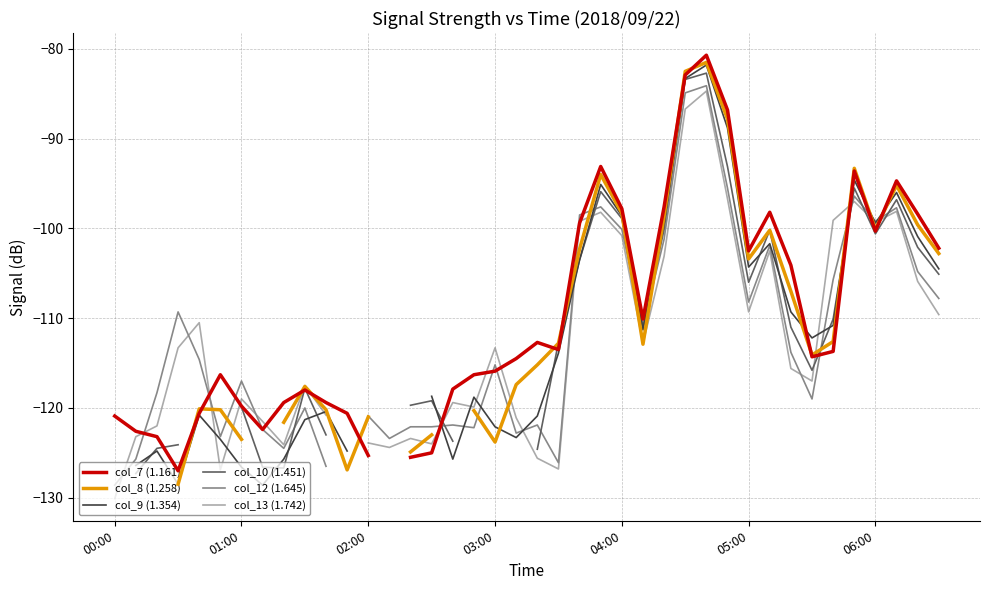

In col_7 (1.161), how many points are higher than both neighbors (excluding endpoints)?

8